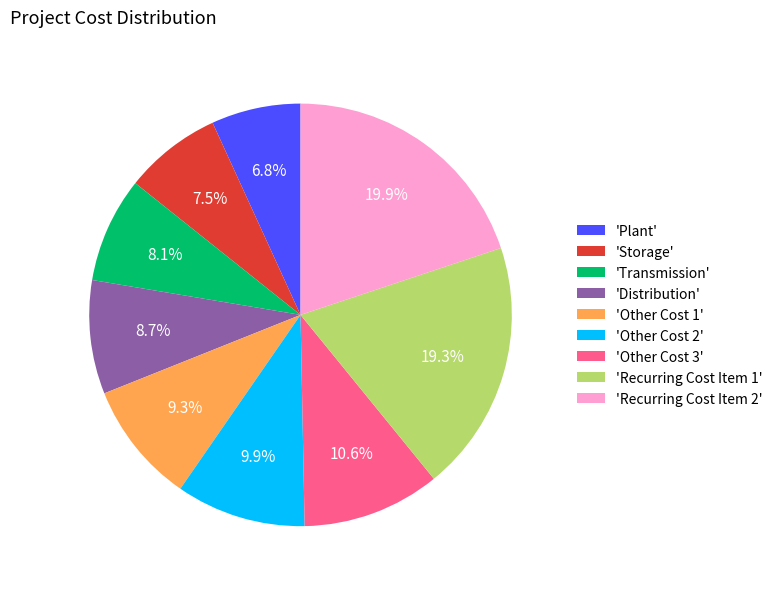

Which category has the smallest portion of the pie?

'Plant'